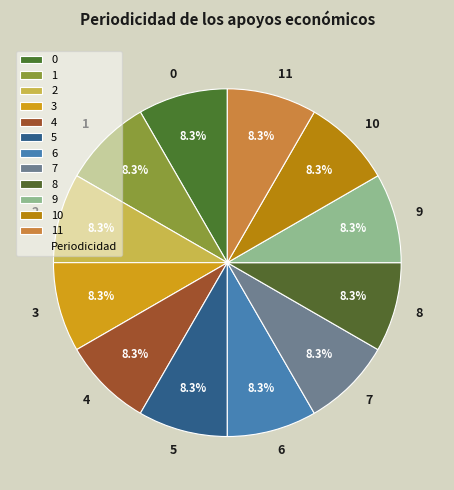

Does any single category account for the majority?

No